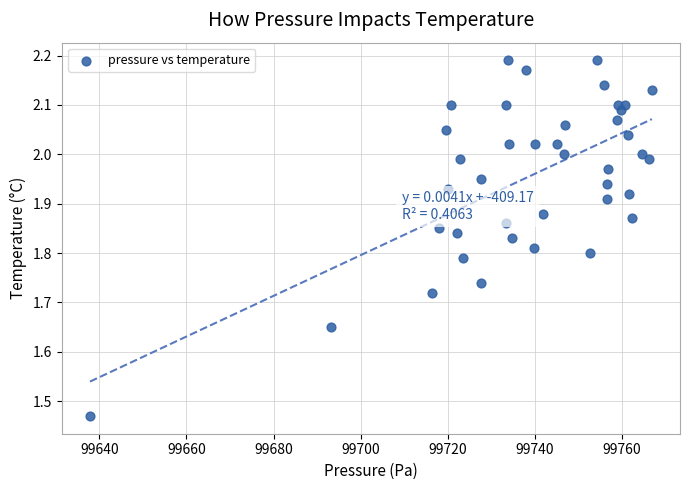

What is the range of Y values (max minus min)?

0.7